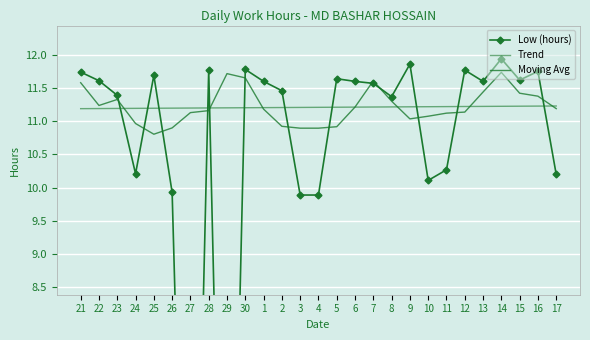

What is the spread (max minus min) of values at 23?

0.2